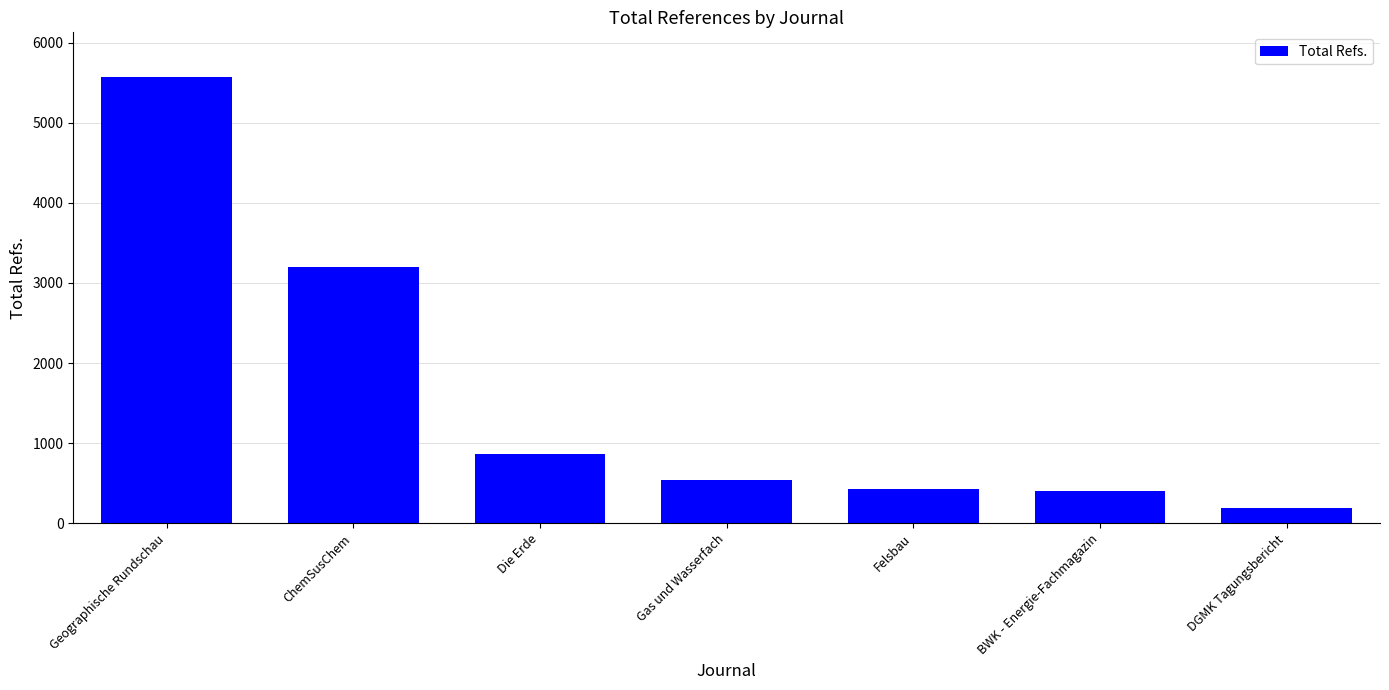

What is the sum of all values?

11203